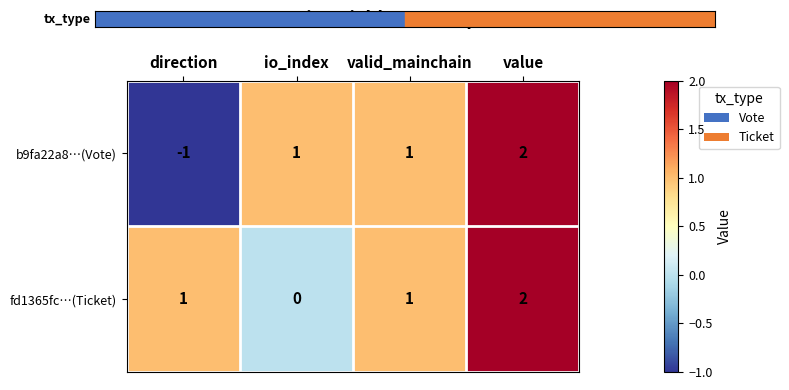

What is the sum of the b9fa22a8…(Vote) values at value and io_index?

3